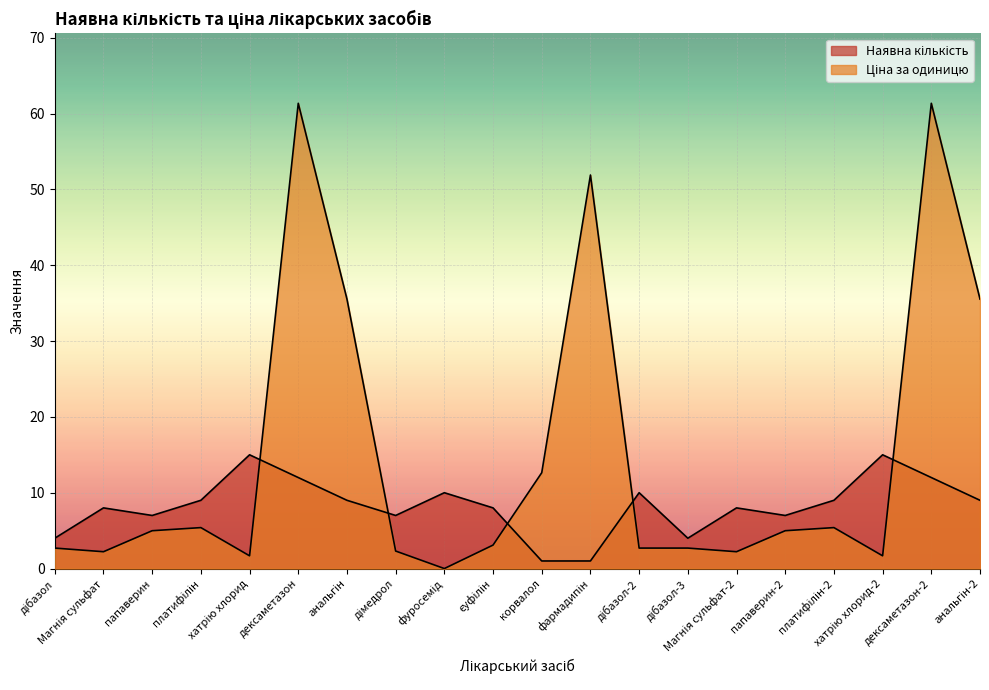

What position from the right is Магнія сульфат?

19